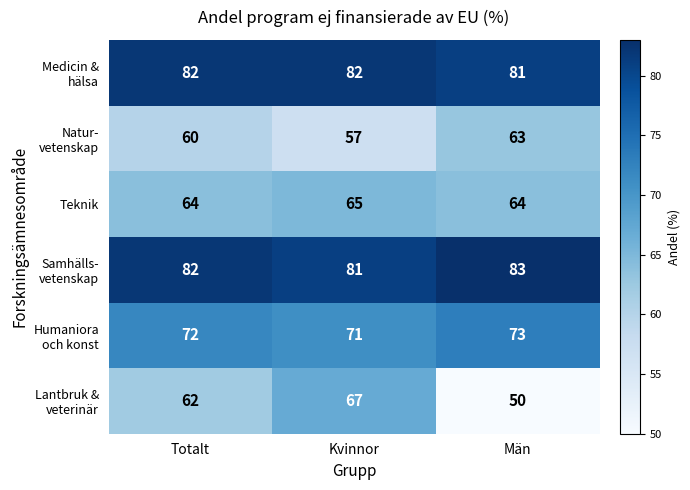

How many values in the Teknik series exceed 64?

1